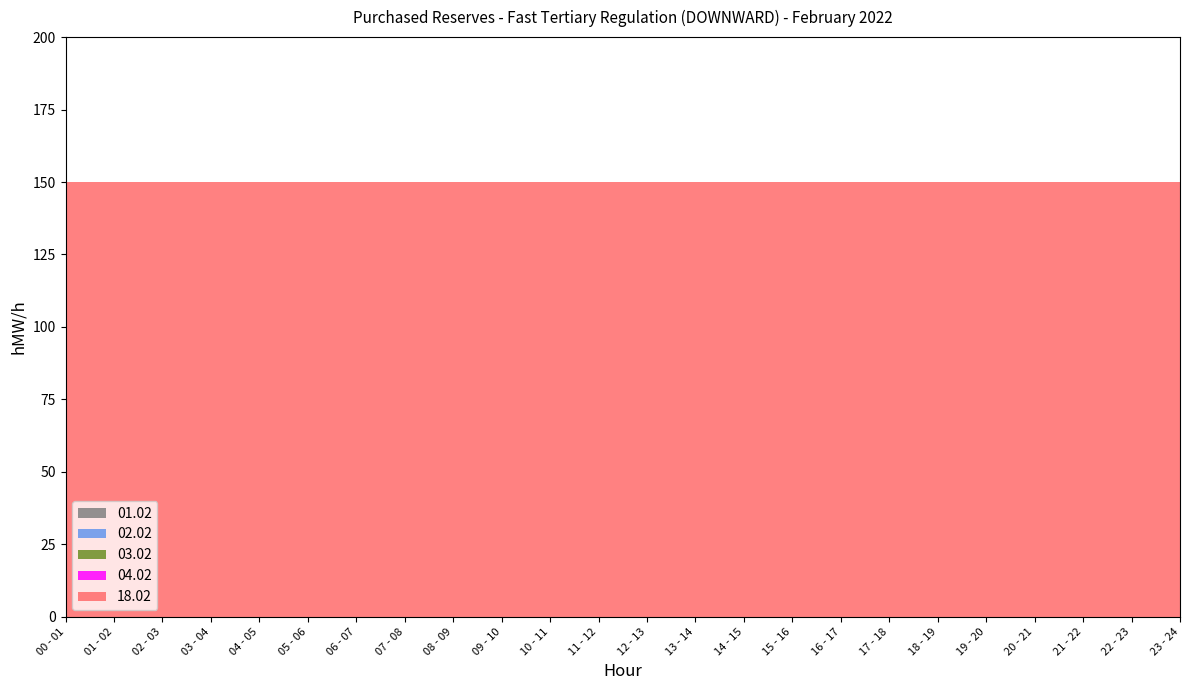

How many lines are shown in the chart?

5